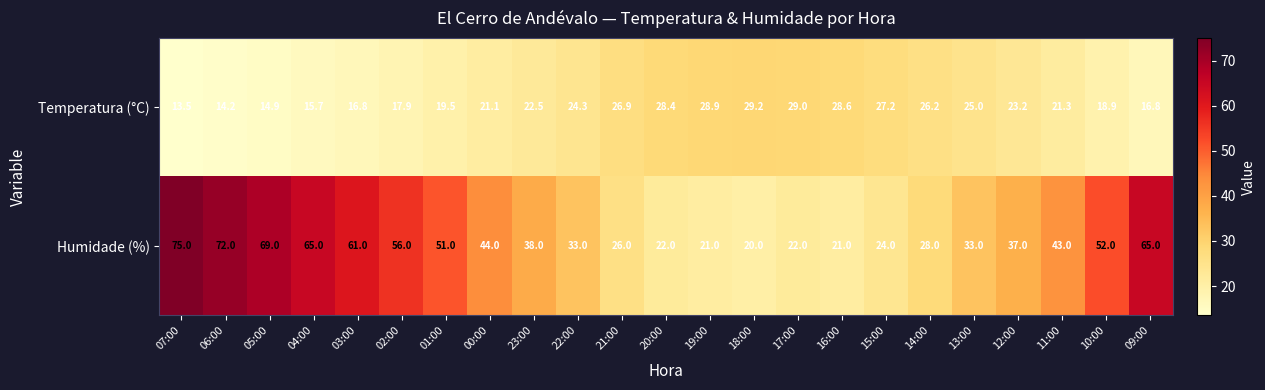

Is it true that Humidade (%) equals 51.0 at 01:00?

True